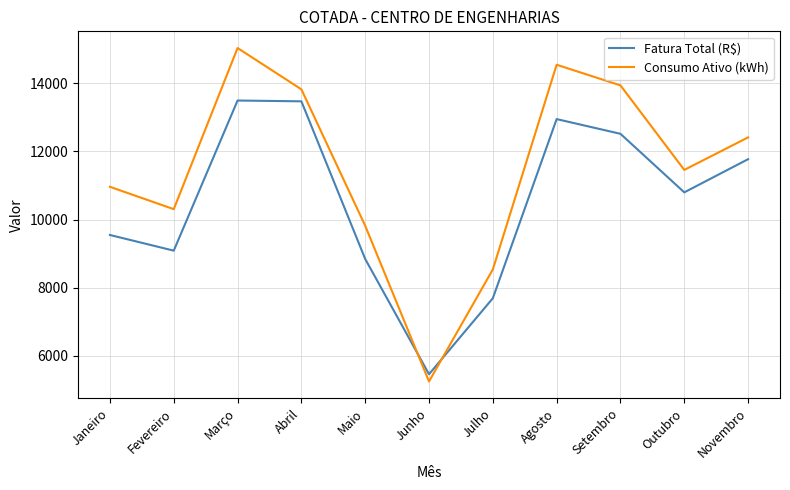

At which label is Consumo Ativo (kWh) closest to 10143?

Fevereiro